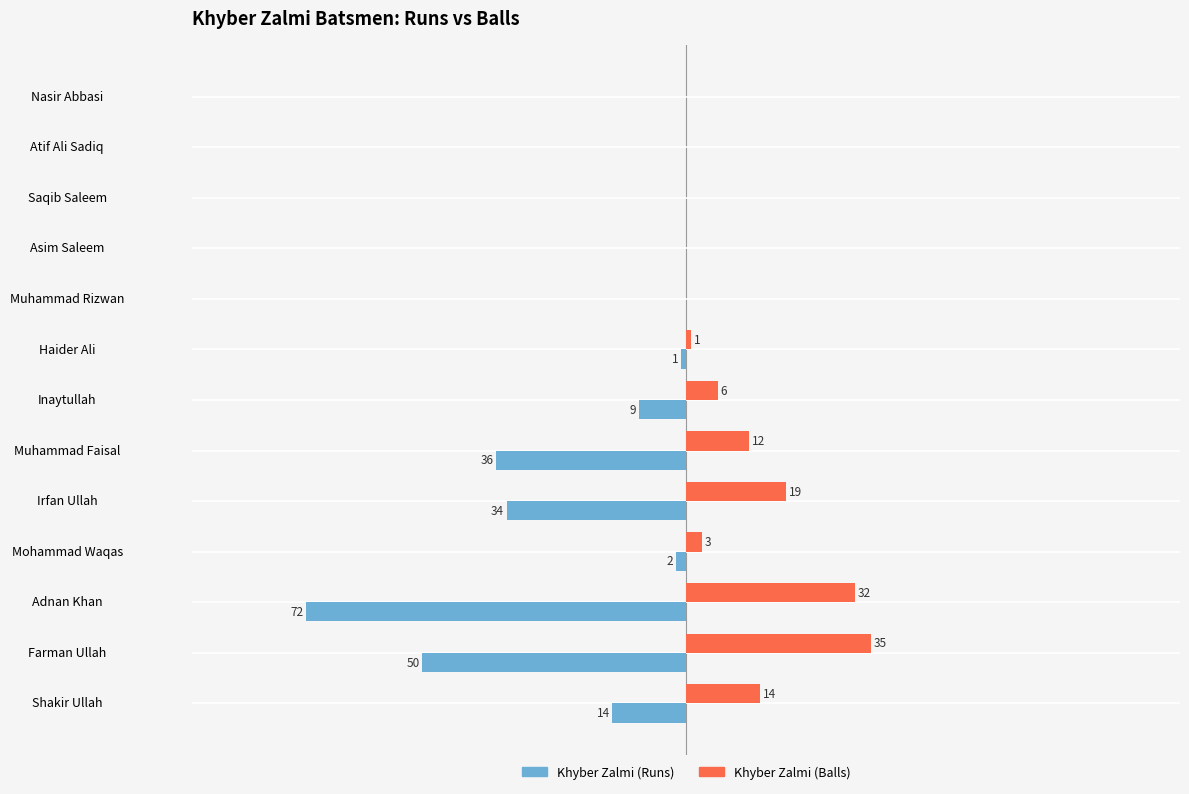

At which label is Khyber Zalmi (Runs) closest to -36?

Muhammad Faisal